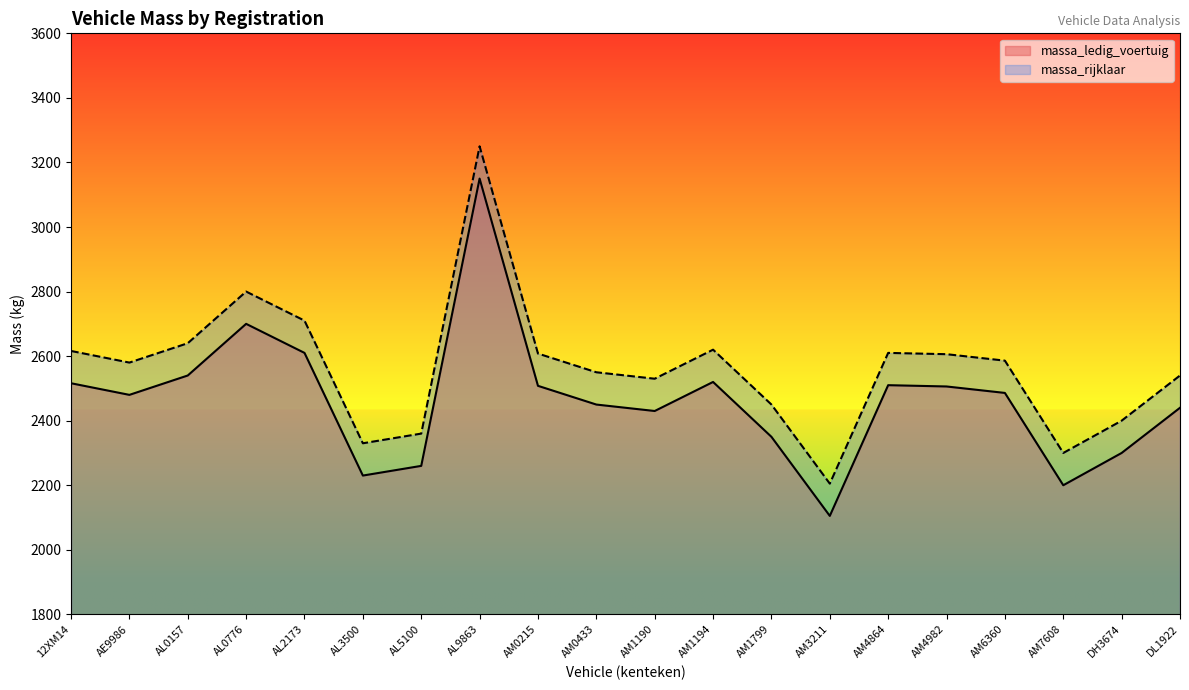

How many values in the massa_ledig_voertuig series exceed 2486?

9